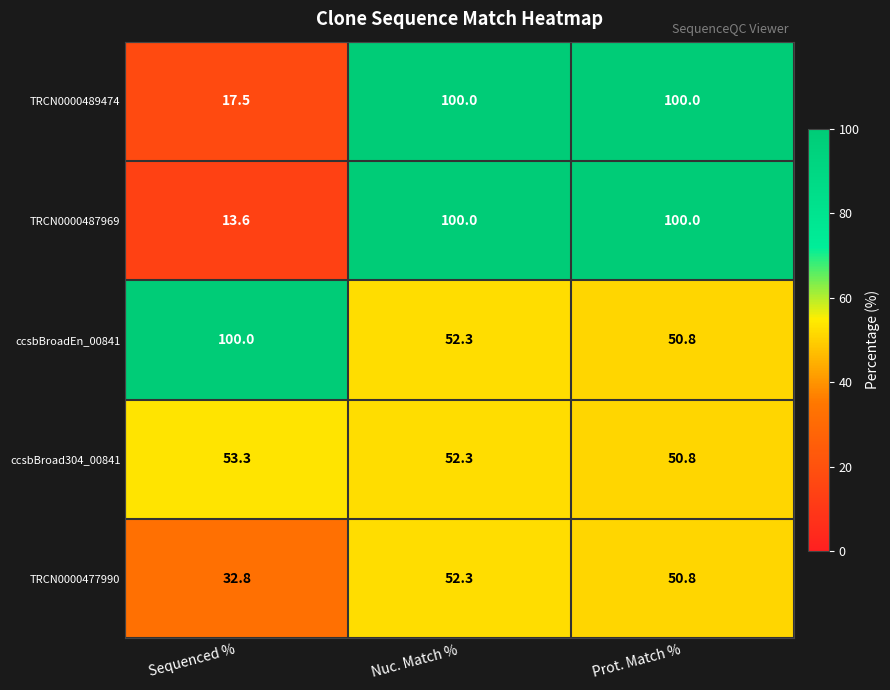

Reading right to left, transcribe all the data shown in this chart.

TRCN0000489474: 100.0	100.0	17.5
TRCN0000487969: 100.0	100.0	13.6
ccsbBroadEn_00841: 50.8	52.3	100.0
ccsbBroad304_00841: 50.8	52.3	53.3
TRCN0000477990: 50.8	52.3	32.8